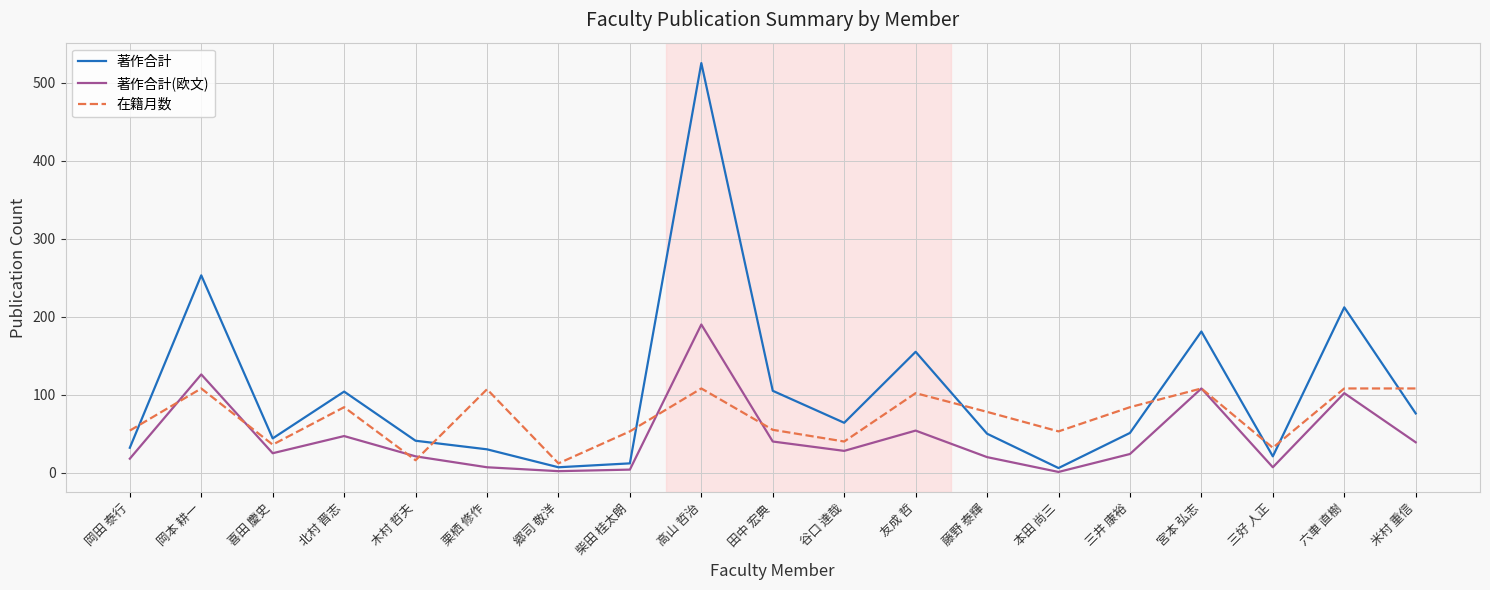

How many values in the 著作合計(欧文) series are below 25?

9